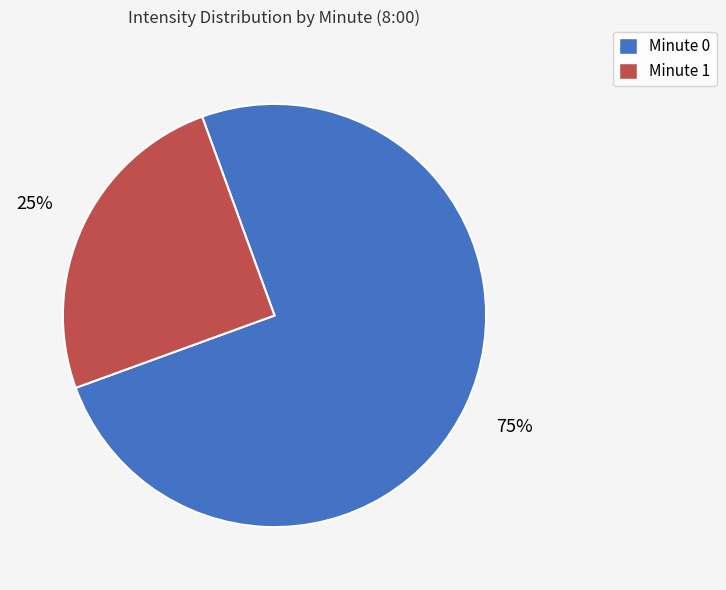

Rank the categories by value from lowest to highest.

Minute 1, Minute 0